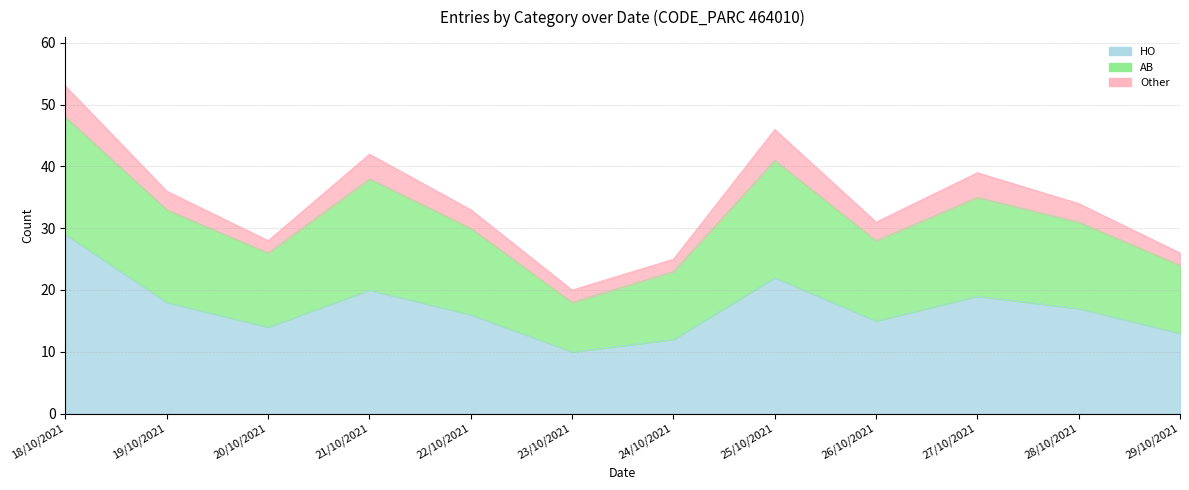

True or false: HO and AB intersect in this chart.

False